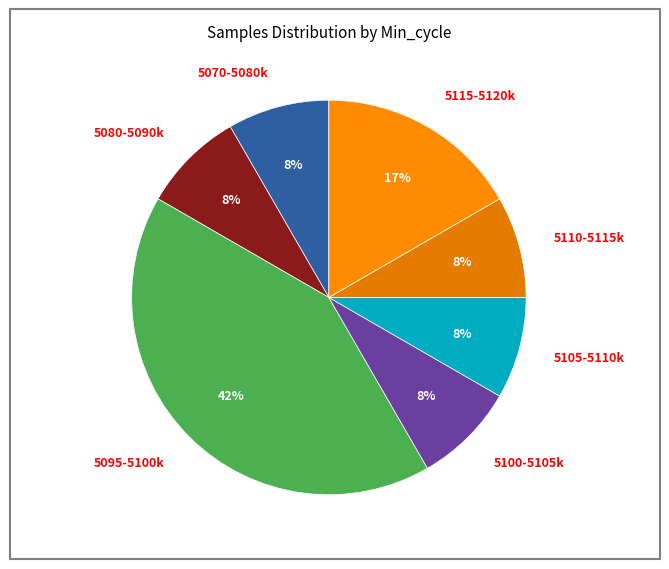

How many segments does this pie chart have?

7